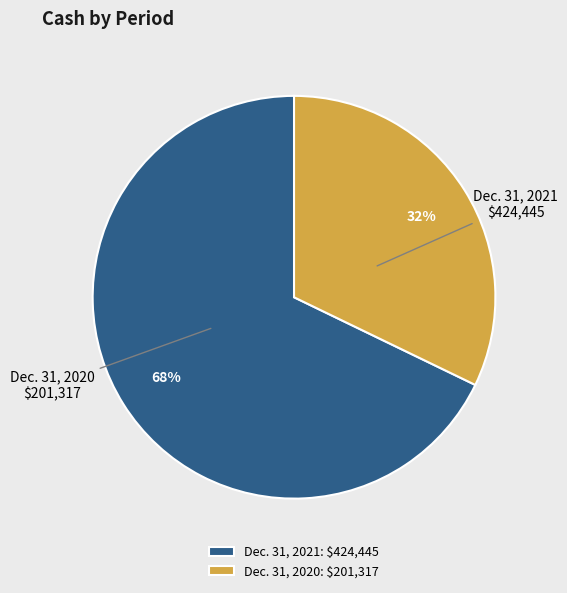

Does any single category account for the majority?

Yes